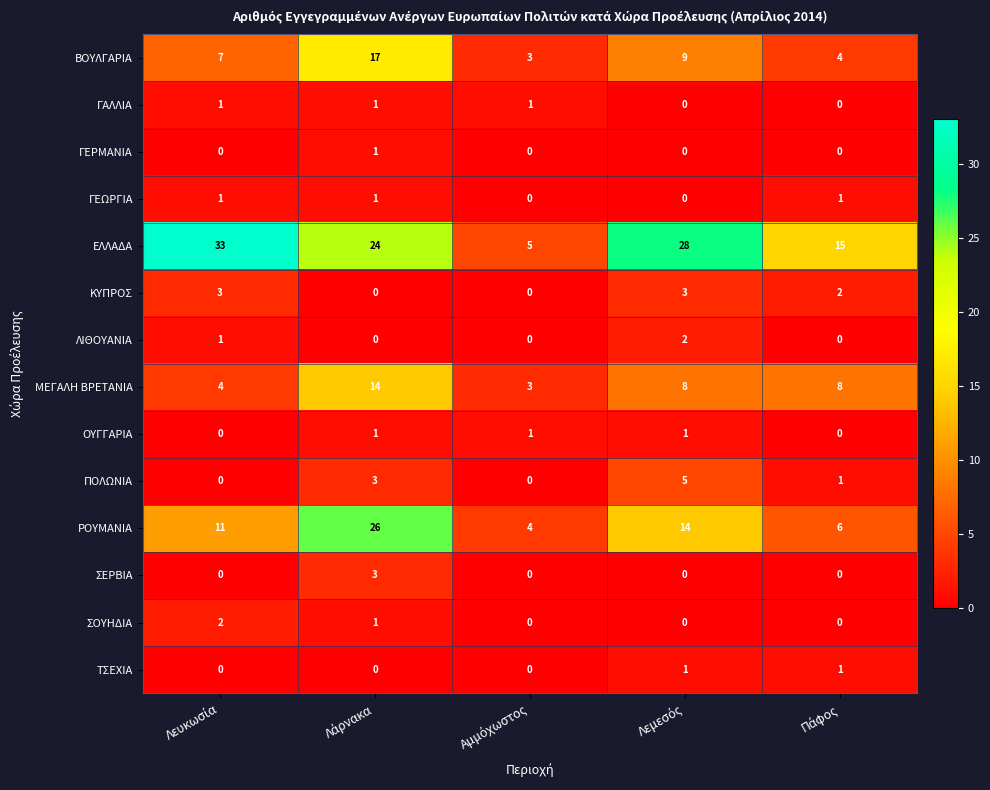

Which series has the largest total across all categories?

ΕΛΛΑΔΑ